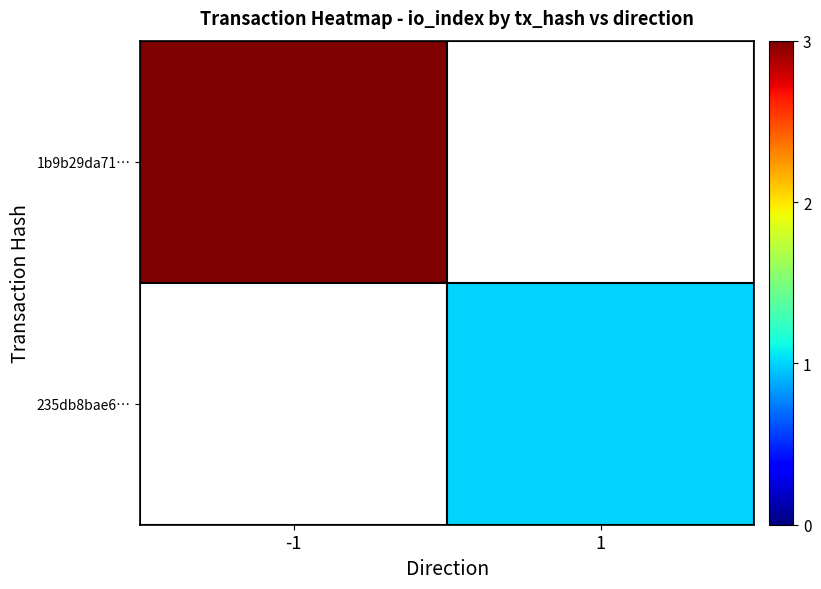

How many categories are shown in the chart?

2